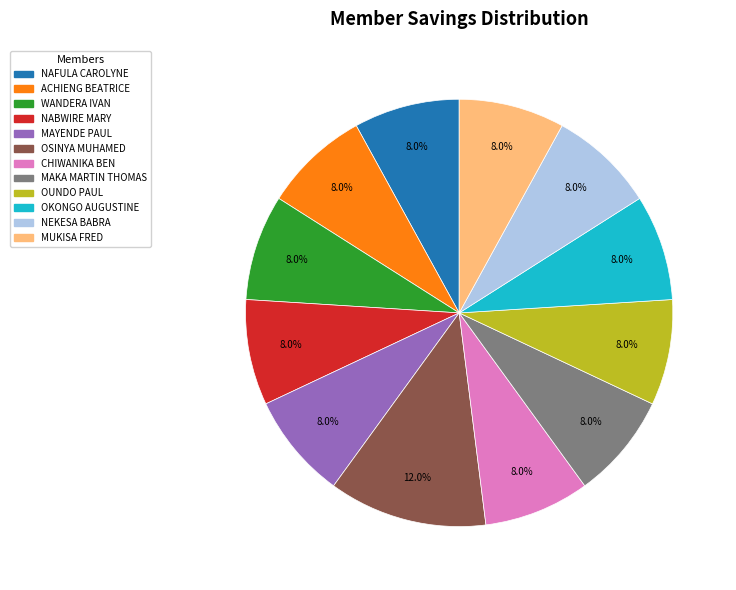

What is the largest slice in the pie chart?

OSINYA MUHAMED